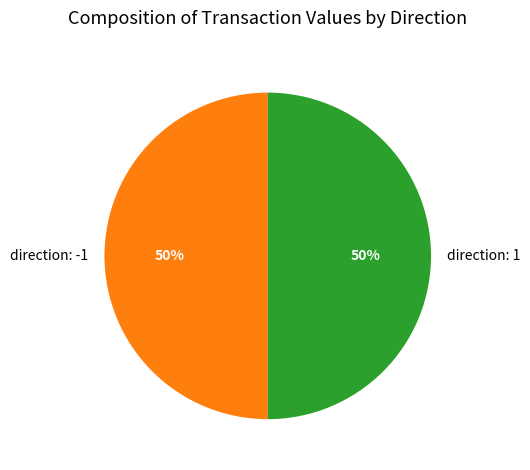

The direction: -1 slice represents 60% of the pie. True or false?

False